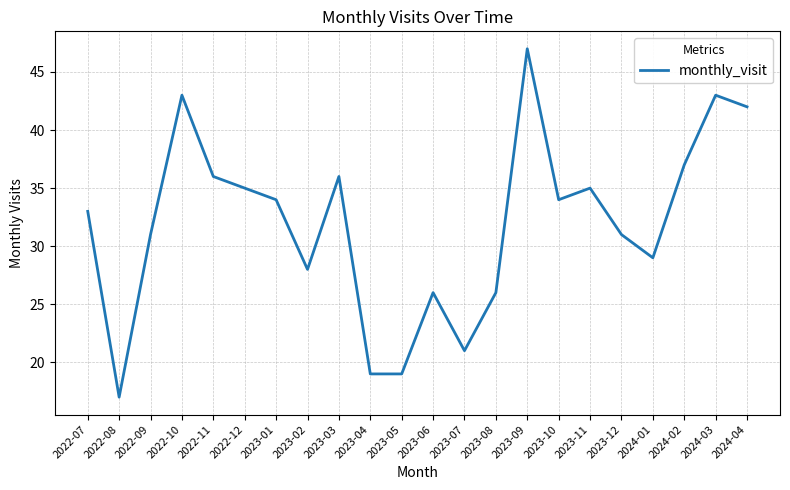

What position from the right is 2023-01?

16